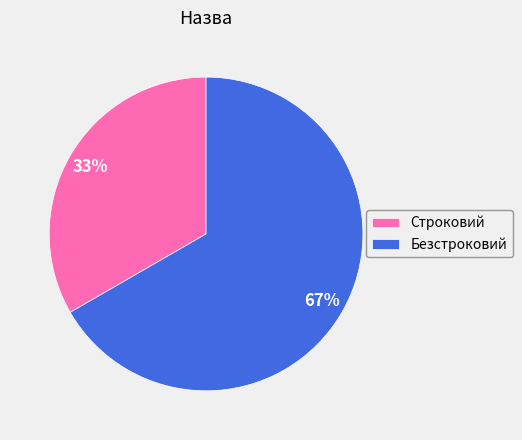

To the nearest percent, what percentage of the pie is Безстроковий?

67%